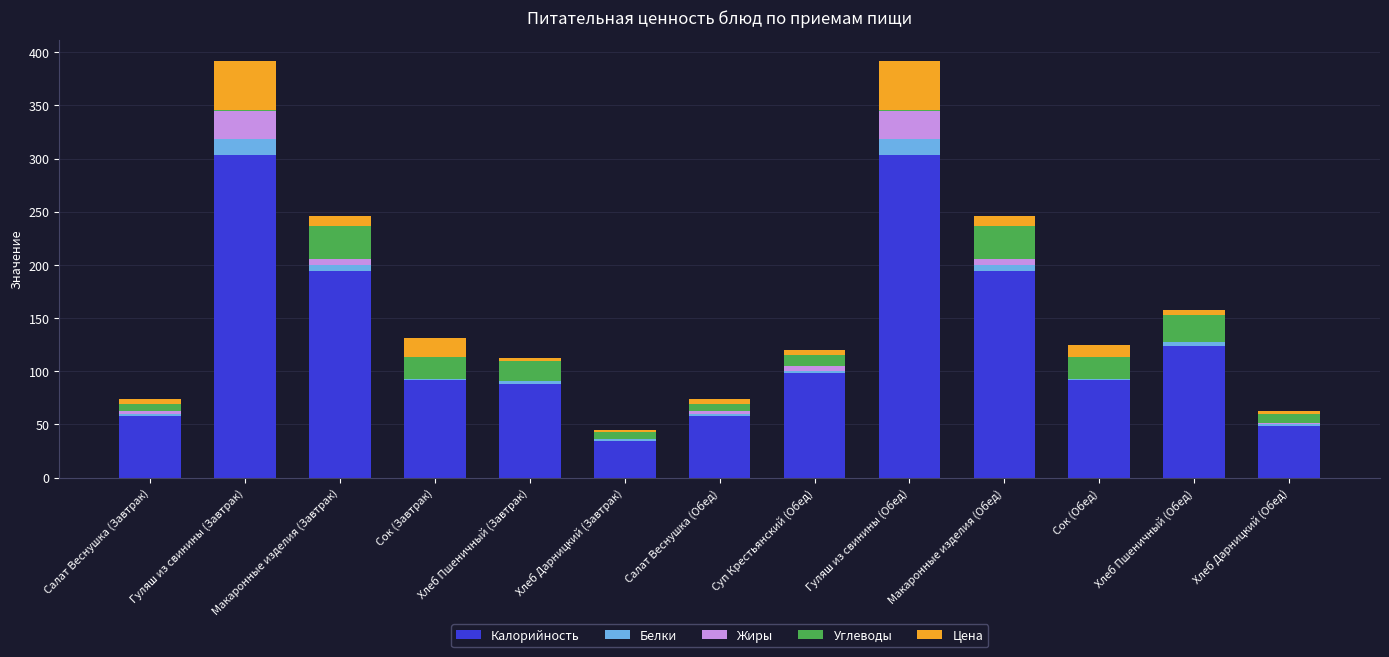

True or false: Калорийность has a value of 92.0 at Сок (Обед).

True